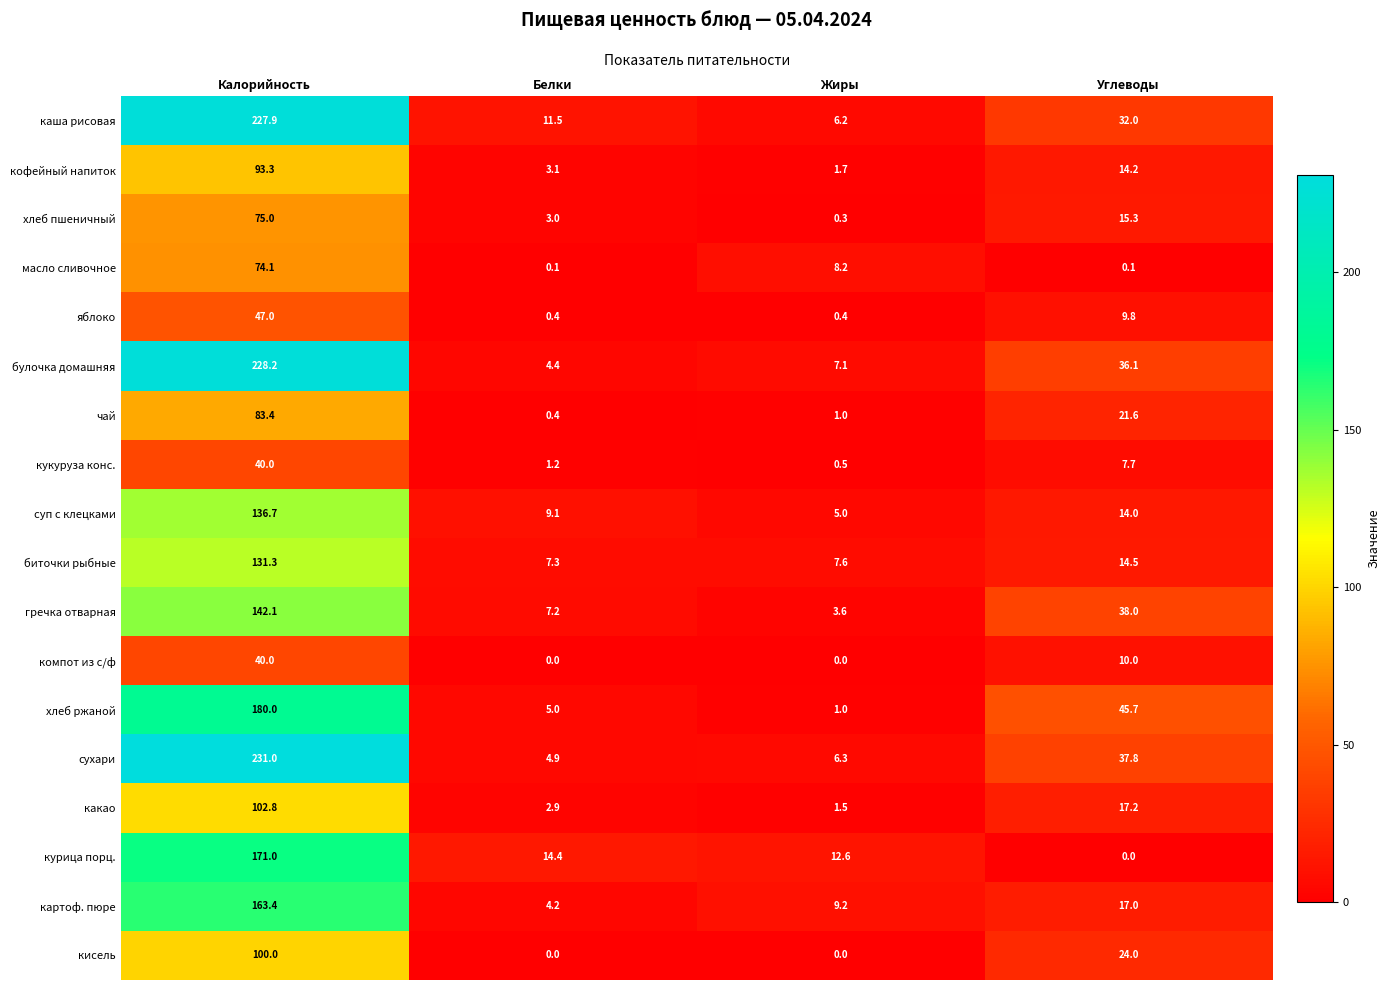

Which series has the largest total across all categories?

сухари